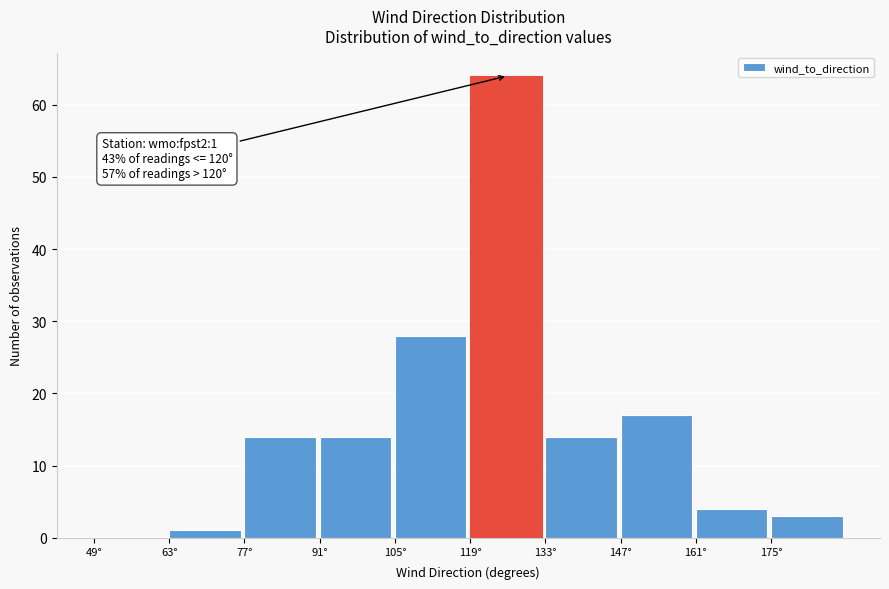

Which range on the x-axis has the tallest bar?

119 to 133